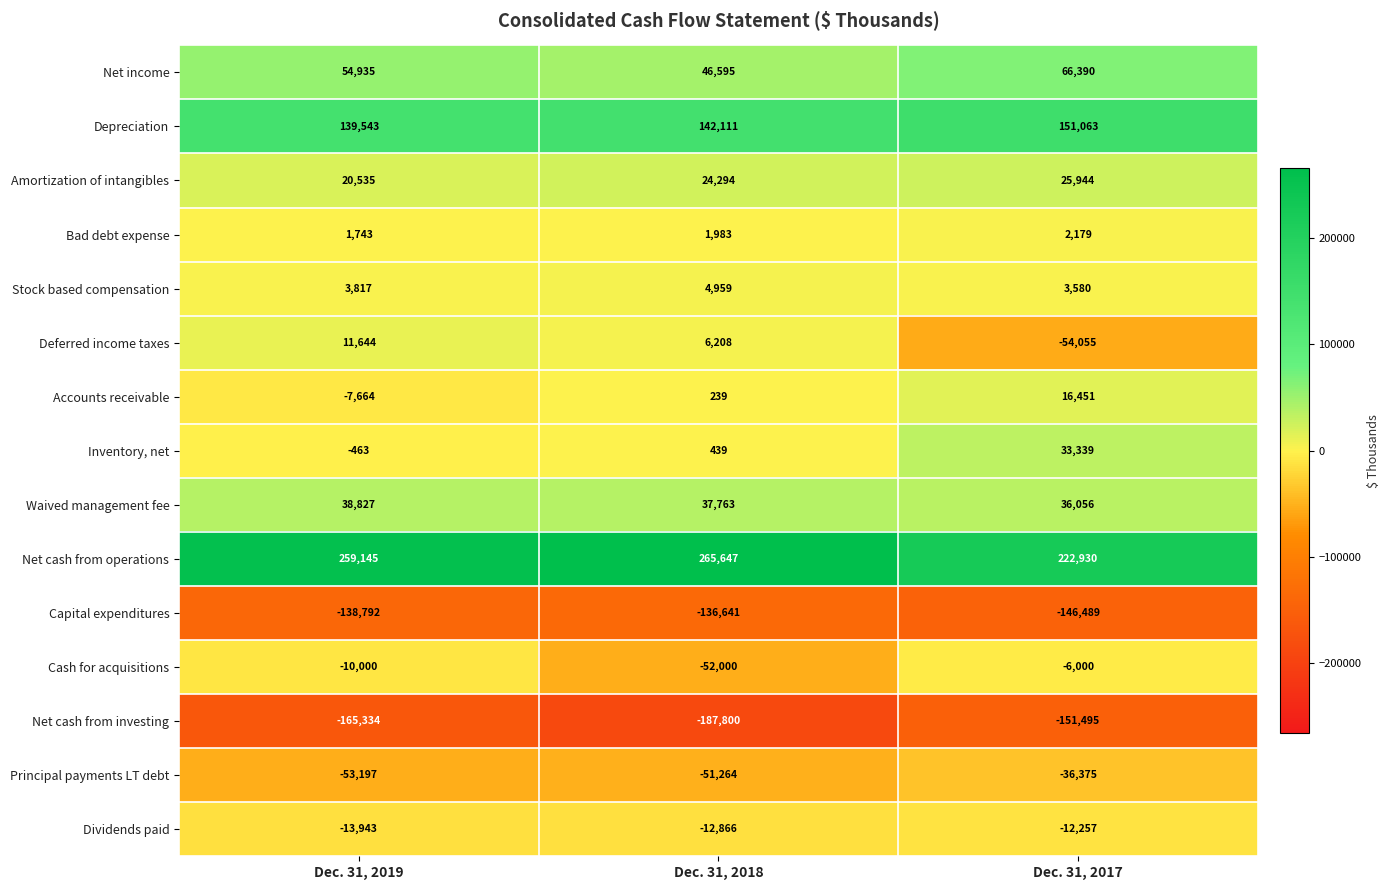

Which series has the largest total across all categories?

Net cash from operations